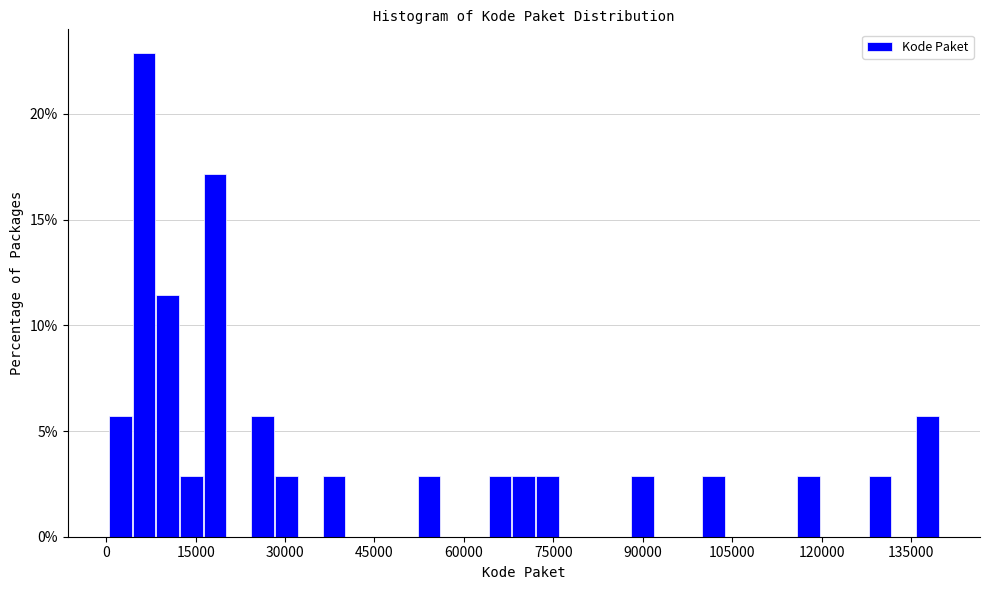

Read against the x-axis, roughly where is the centre of the tallest bar?

6000